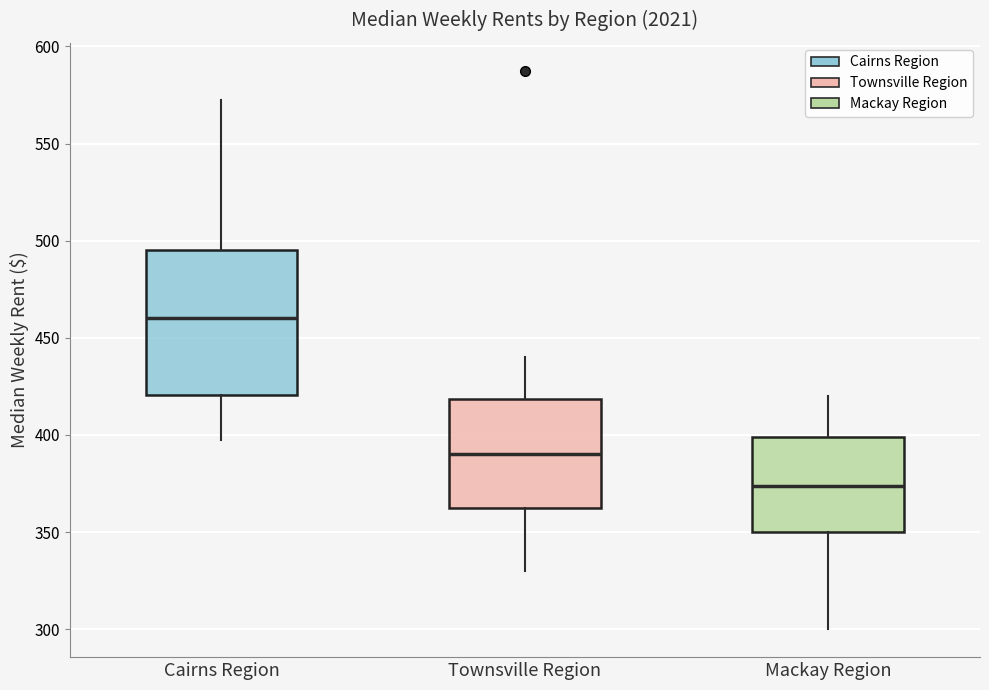

Reading left to right, transcribe this box plot: for each box, give where its median line is, the range the box spans, and where its two whiskers end, as read against the y-axis. The values are not printed on the chart, so give them approximately, as read against the axis.

Cairns Region: median 460, box 420 to 495, whiskers 400 to 575
Townsville Region: median 390, box 365 to 420, whiskers 330 to 440
Mackay Region: median 375, box 350 to 400, whiskers 300 to 420